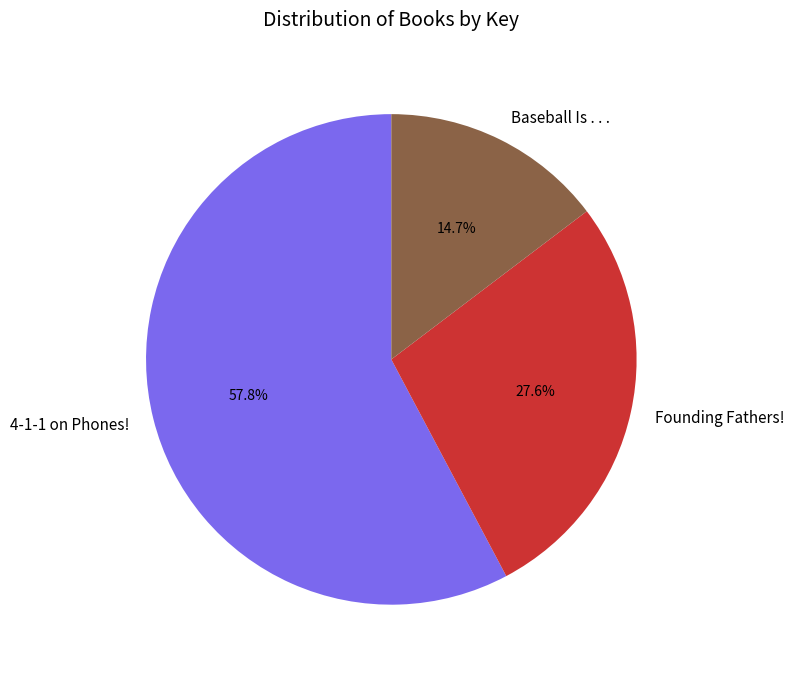

Rank the categories by value from highest to lowest.

4-1-1 on Phones!, Founding Fathers!, Baseball Is . . .